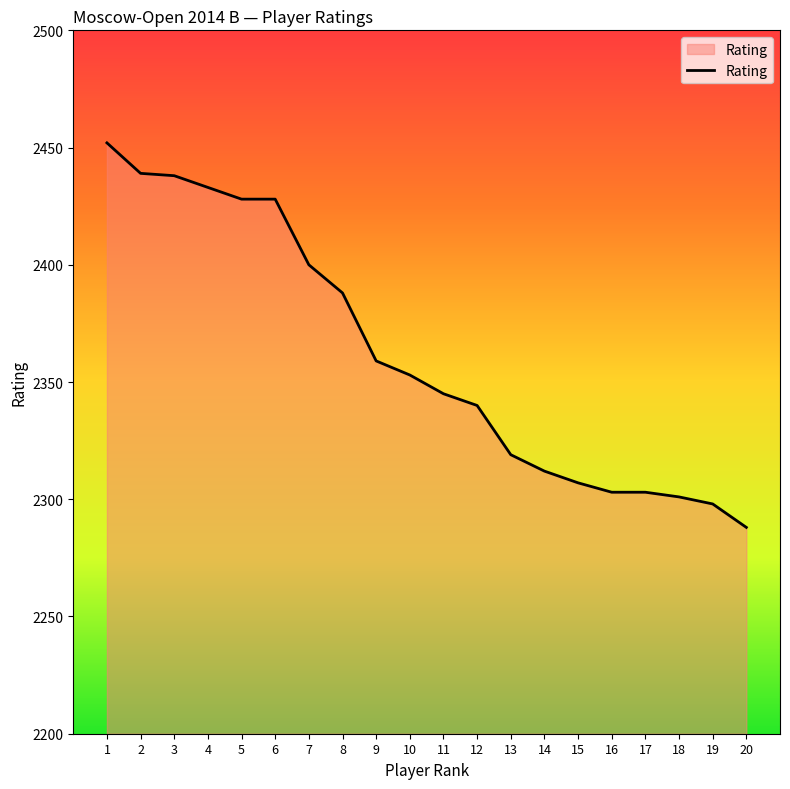

What is the difference between the maximum and minimum values?

164